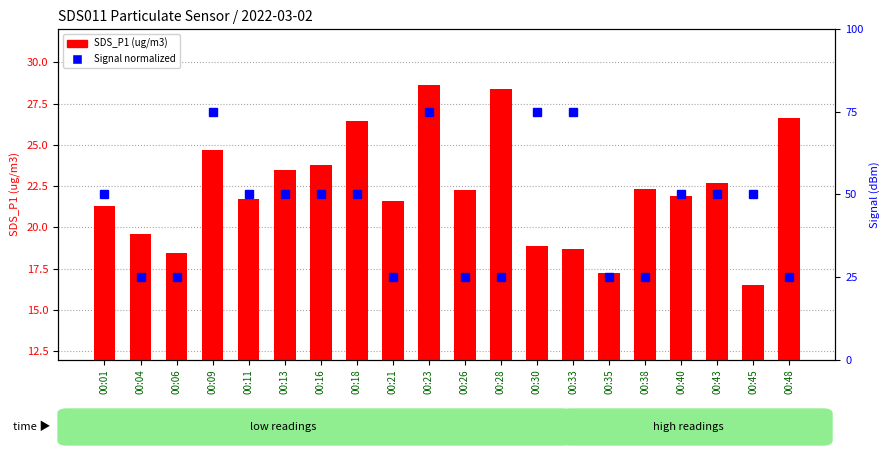

At which category is the sum across all series the highest?

00:23